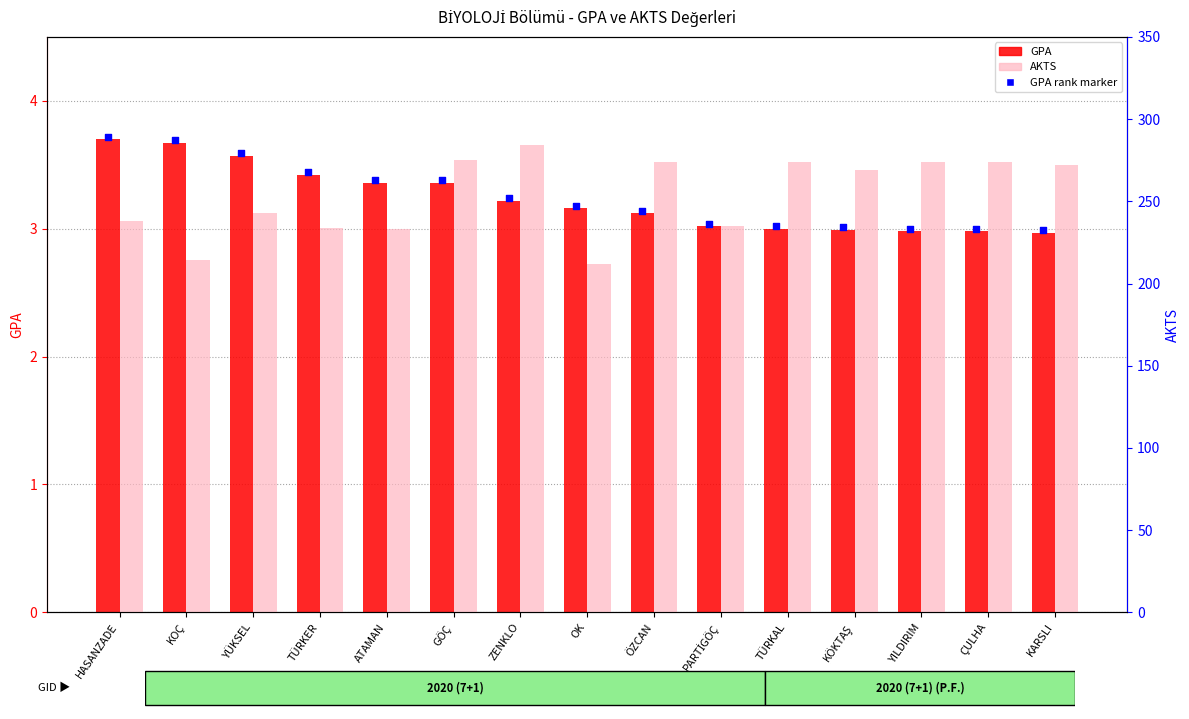

At how many categories does at least one series exceed 145?

15